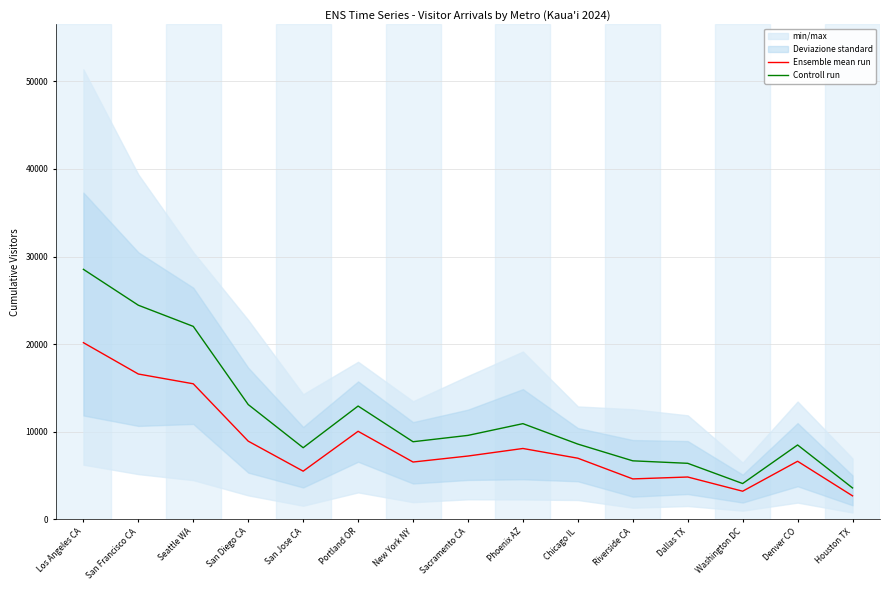

Which has a higher value, Los Angeles CA or Houston TX?

Los Angeles CA